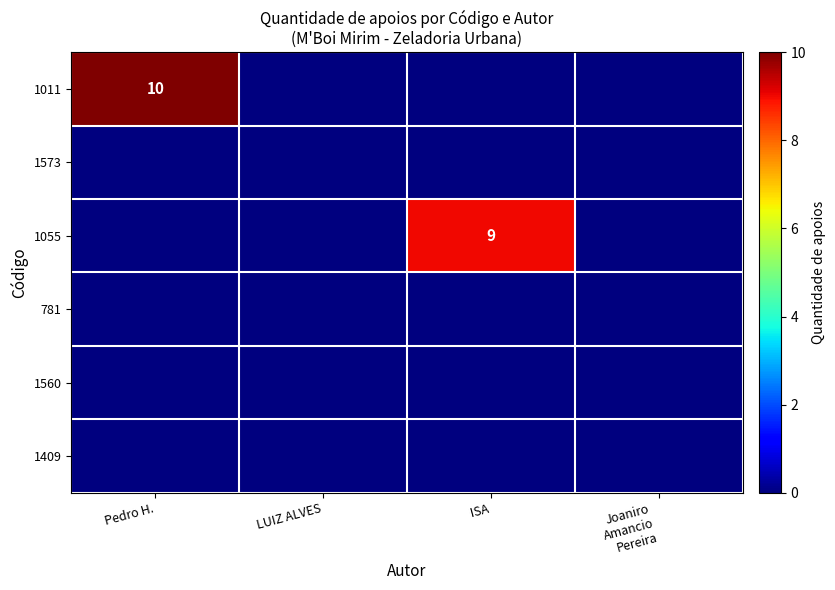

At which label does 1055 reach its minimum?

Pedro H.